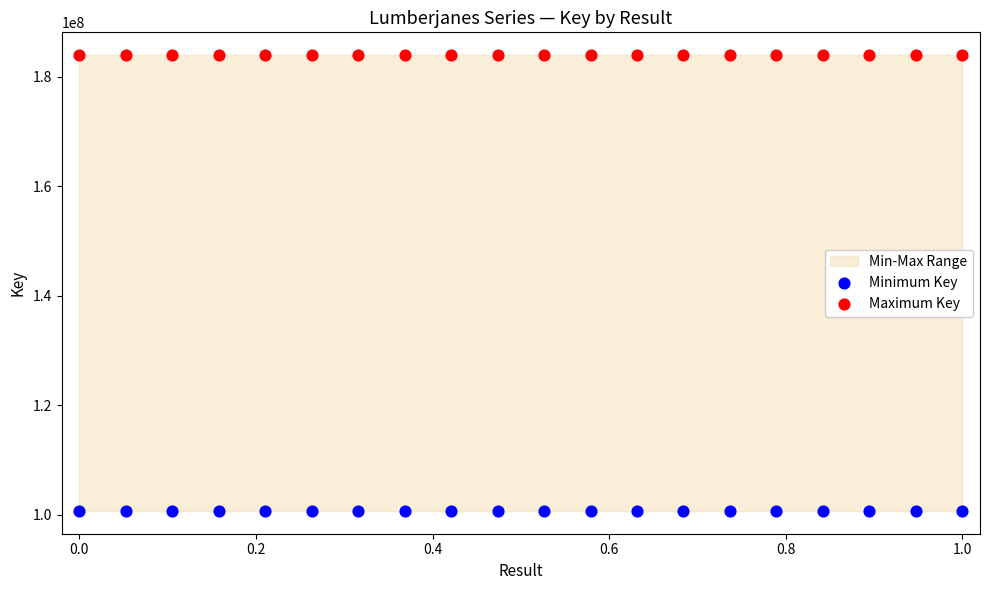

Which series contains the highest Y value?

Maximum Key